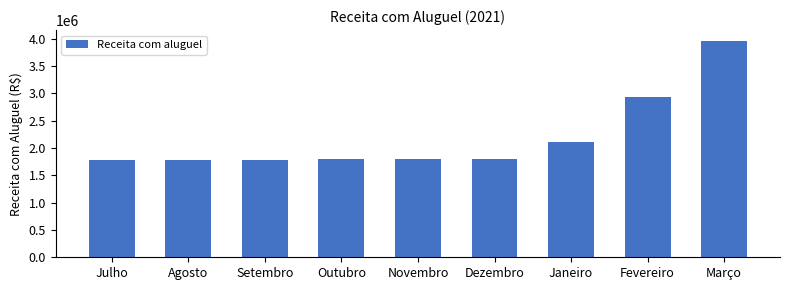

What is the difference between the maximum and minimum values?

2179011.2